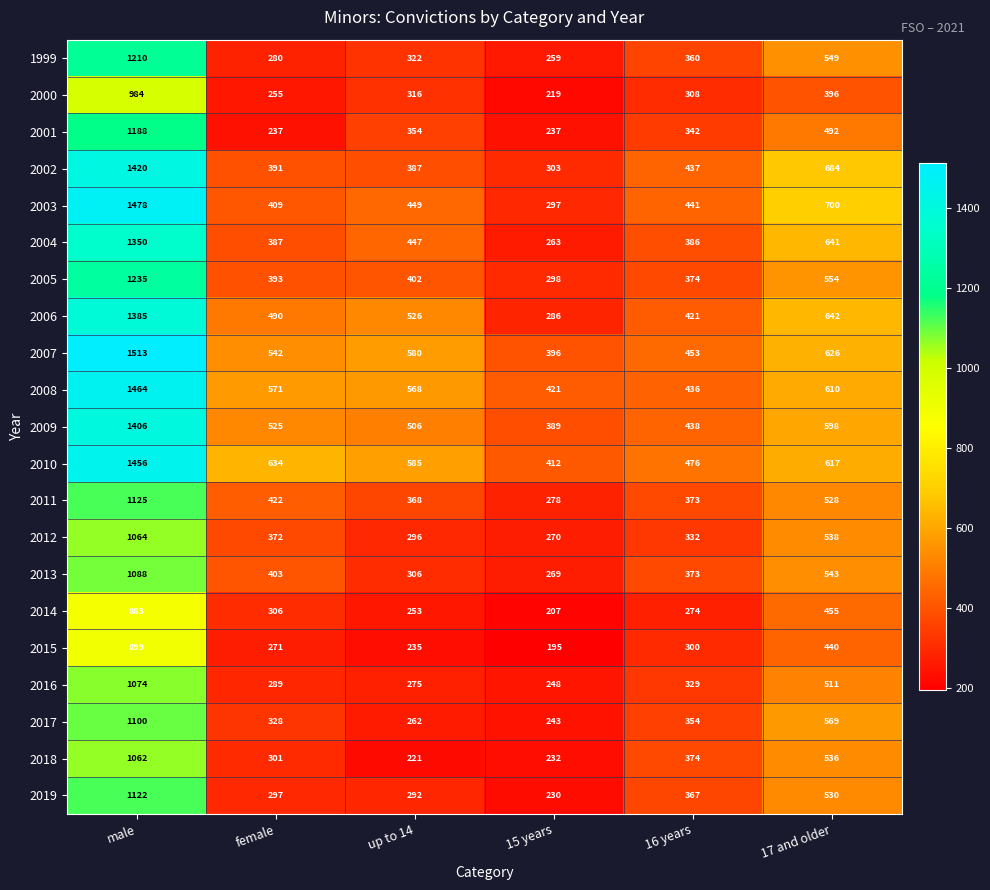

Is the value of 2005 at 15 years greater than the value of 2006 at up to 14?

No